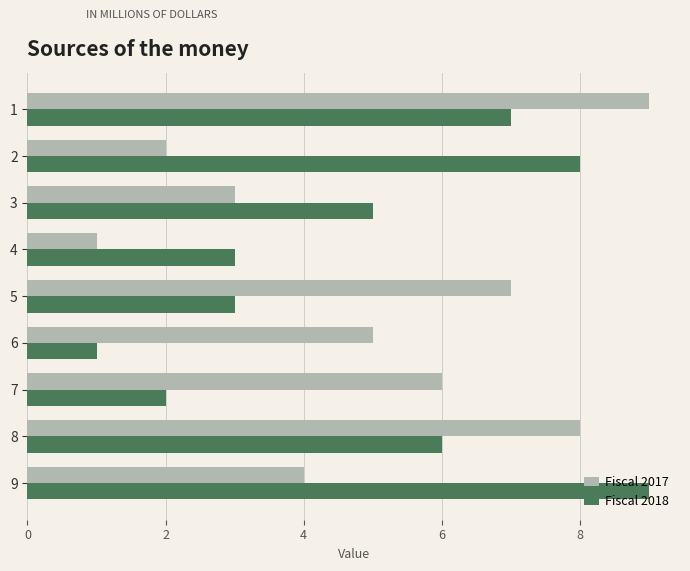

What is the difference between the maximum and second lowest values in the Fiscal 2017 series?

7